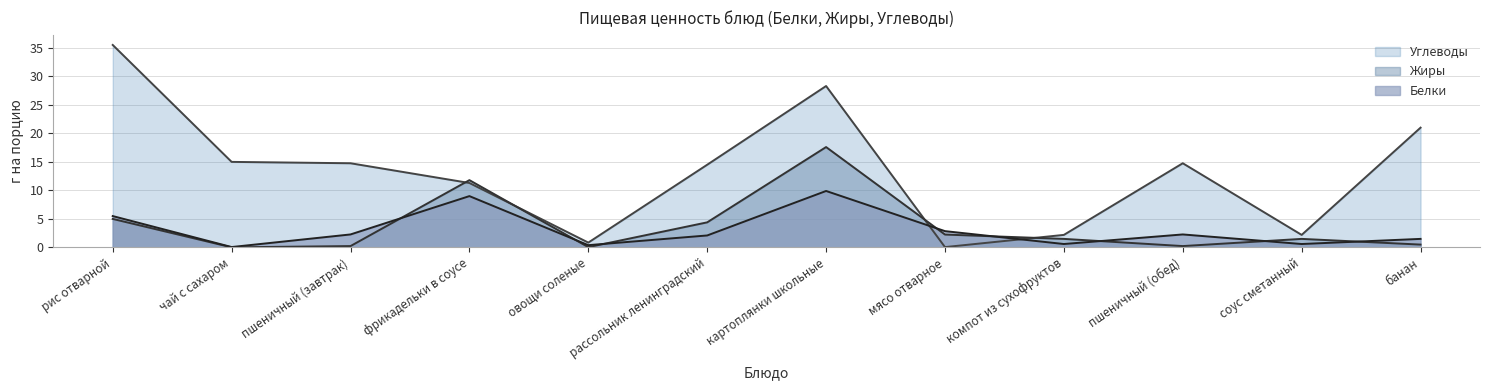

Is it true that Белки equals 3.1 at рассольник ленинградский?

False